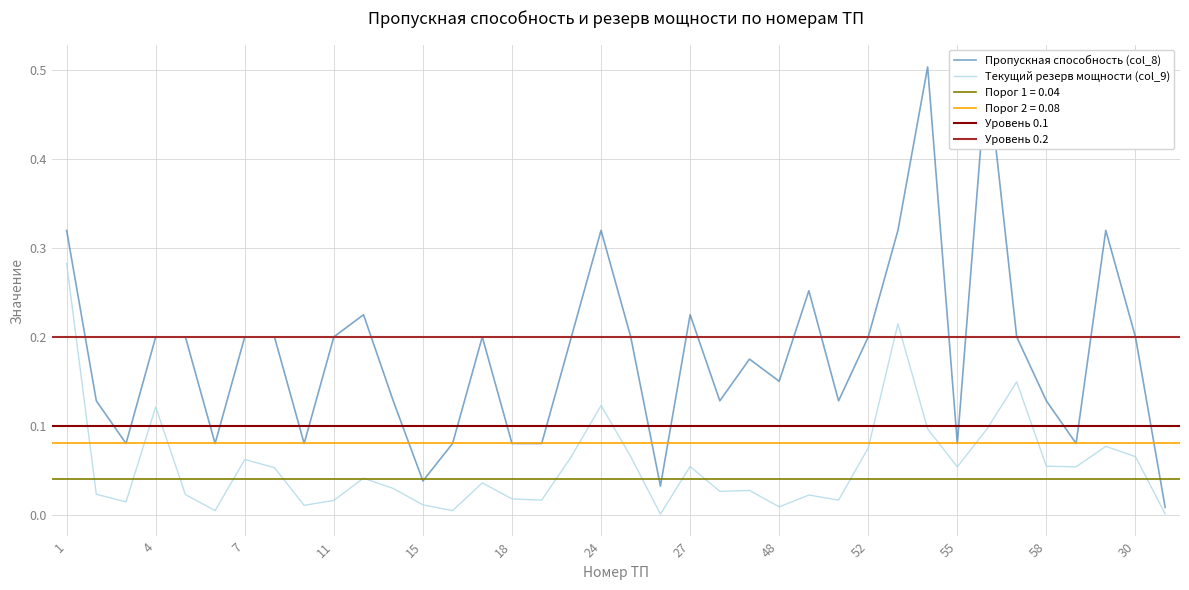

True or false: Текущий резерв мощности (col_9) and Пропускная способность (col_8) cross at least once.

False